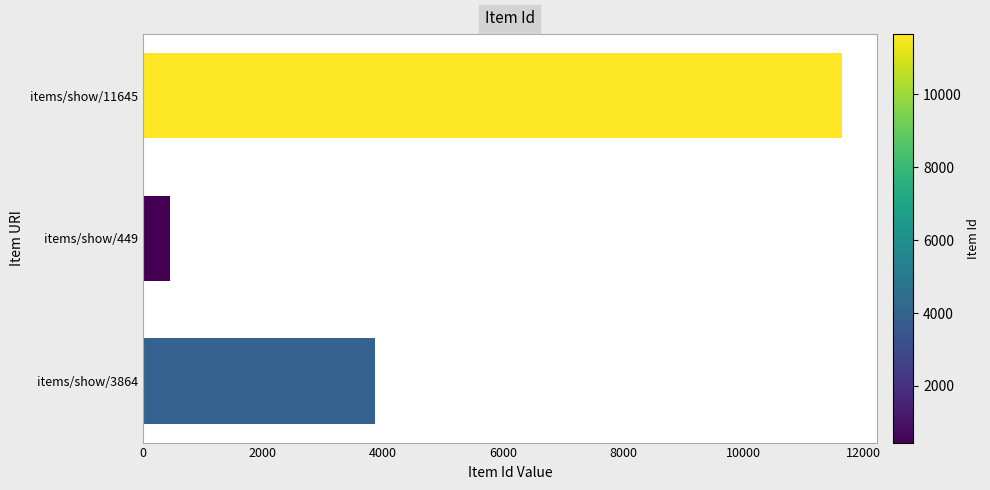

List the labels in order of value, largest first.

items/show/11645, items/show/3864, items/show/449